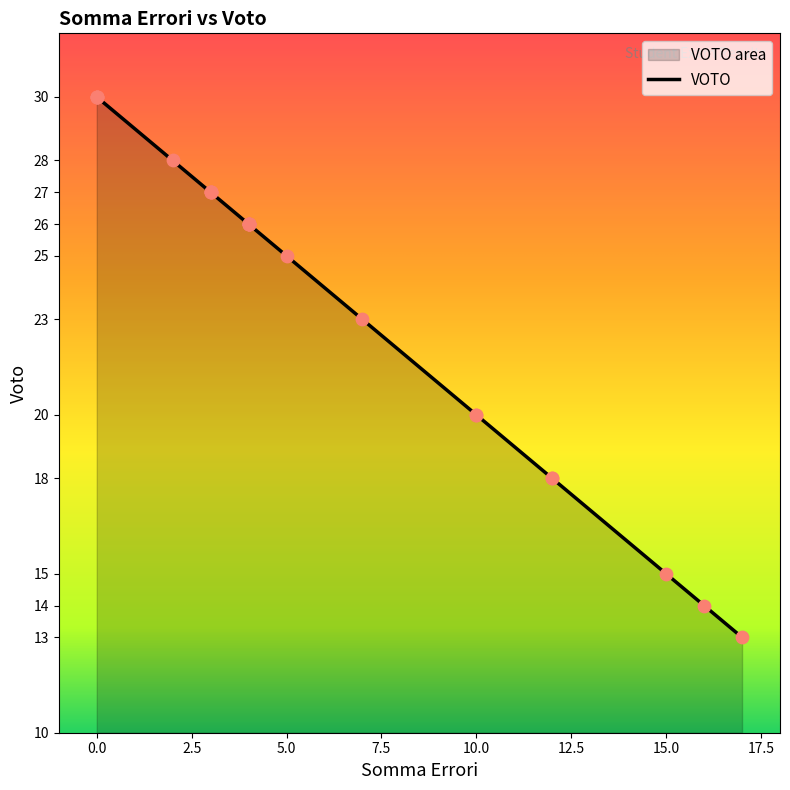

Approximately how many times larger is the value at 30 compared to 25?

1.2